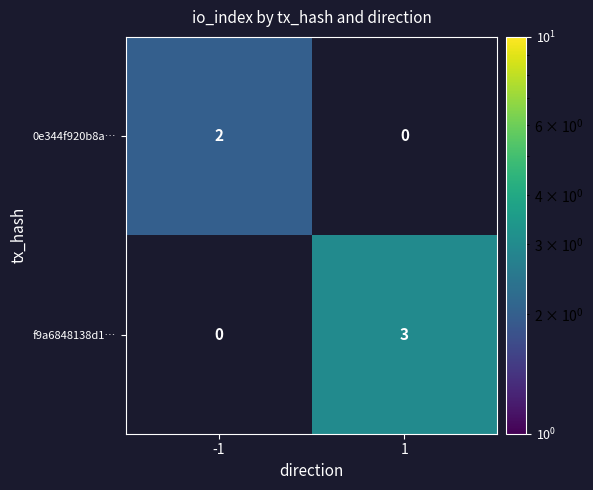

The 0e344f920b8a… series shows 0 at -1. True or false?

False